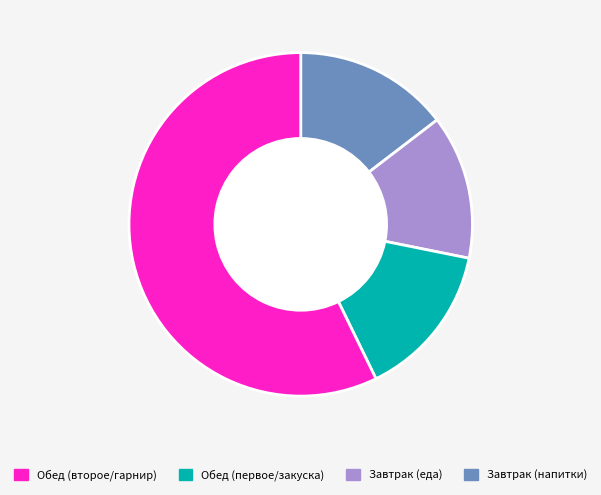

How many segments does this pie chart have?

4